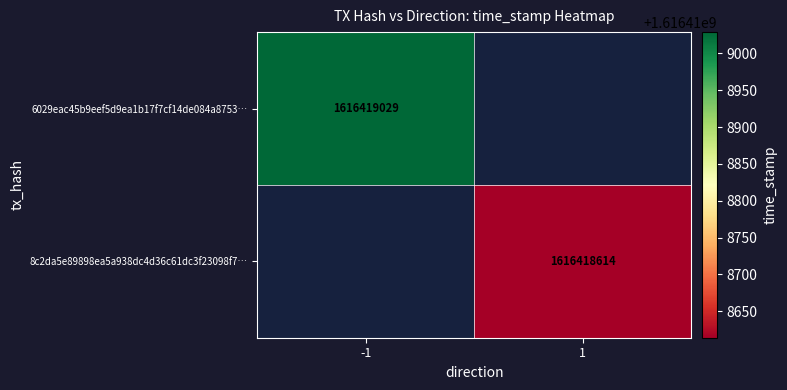

Which series has the widest spread of values?

6029eac45b9eef5d9ea1b17f7cf14de084a8753